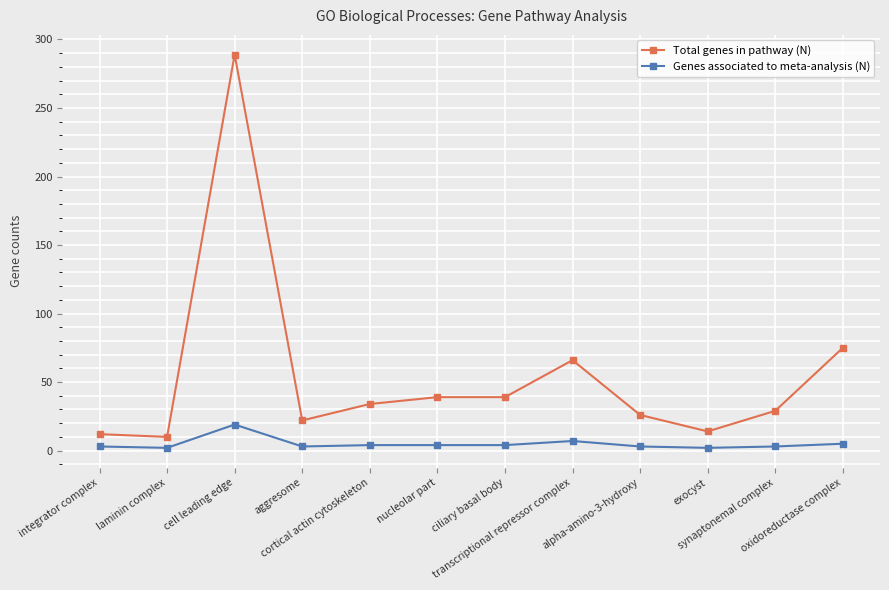

List the series in order of their overall mean, lowest first.

Genes associated to meta-analysis (N), Total genes in pathway (N)